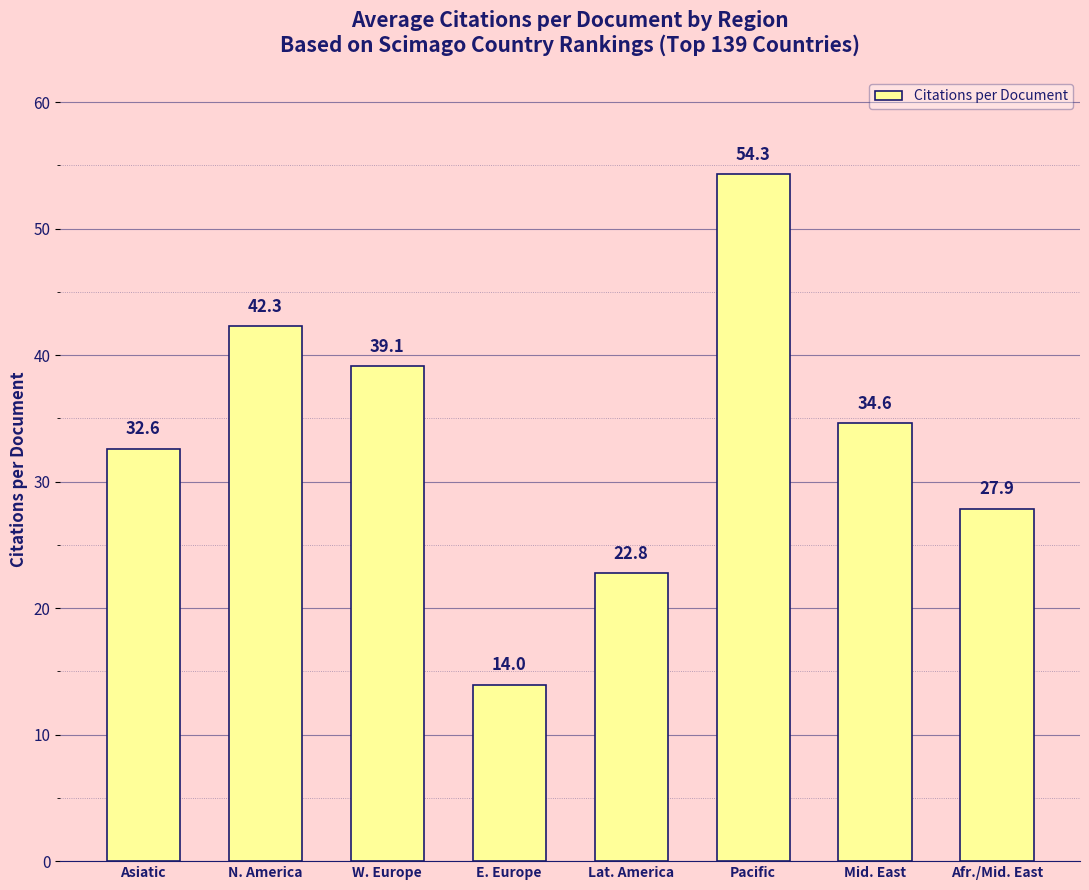

Reading left to right, transcribe all the data shown in this chart.

32.6	42.3	39.1	14.0	22.8	54.3	34.6	27.9